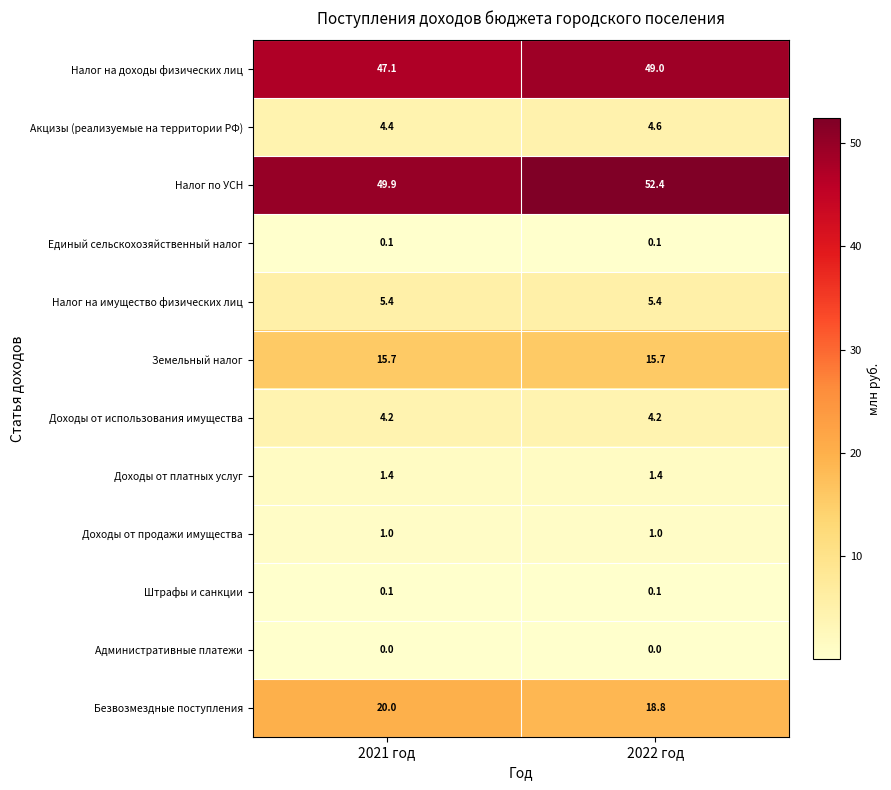

The Налог по УСН series shows 49.9 at 2021 год. True or false?

True